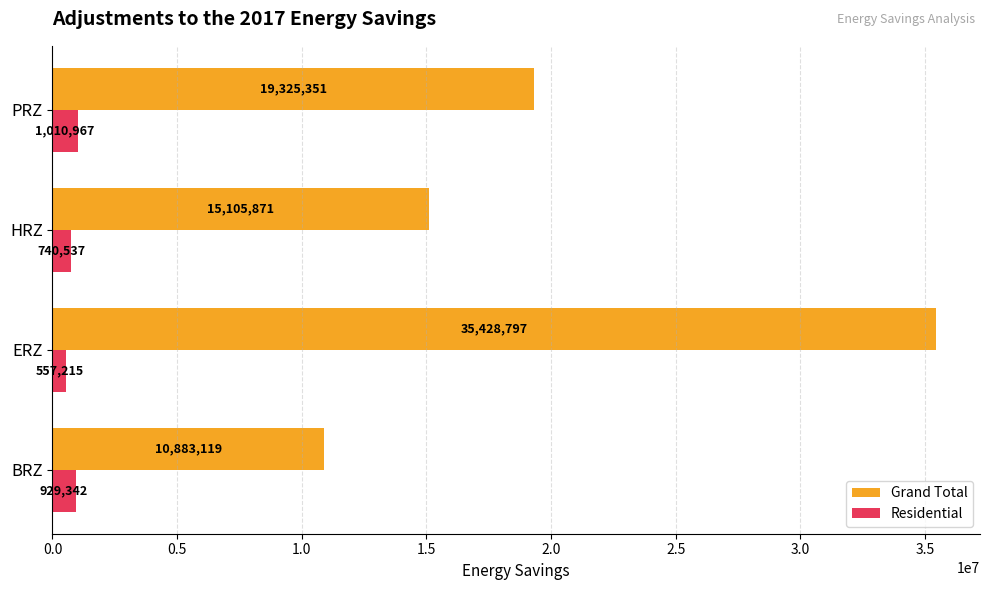

Between ERZ and HRZ, which series saw the biggest shift?

Grand Total